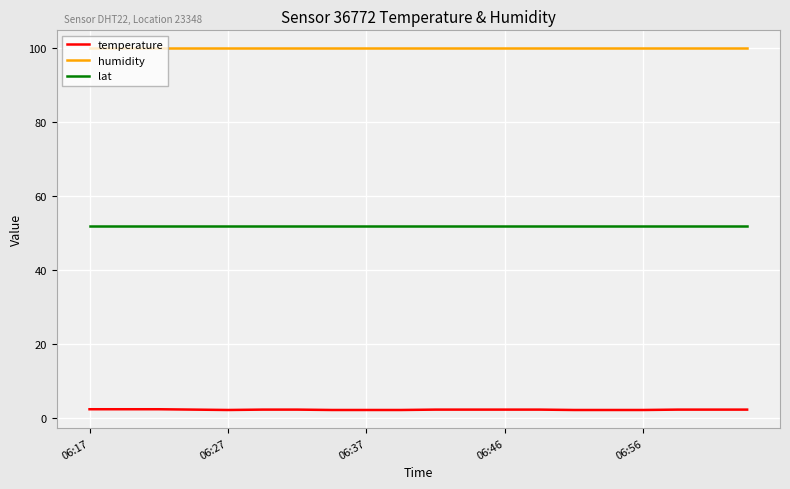

True or false: lat and humidity intersect in this chart.

False